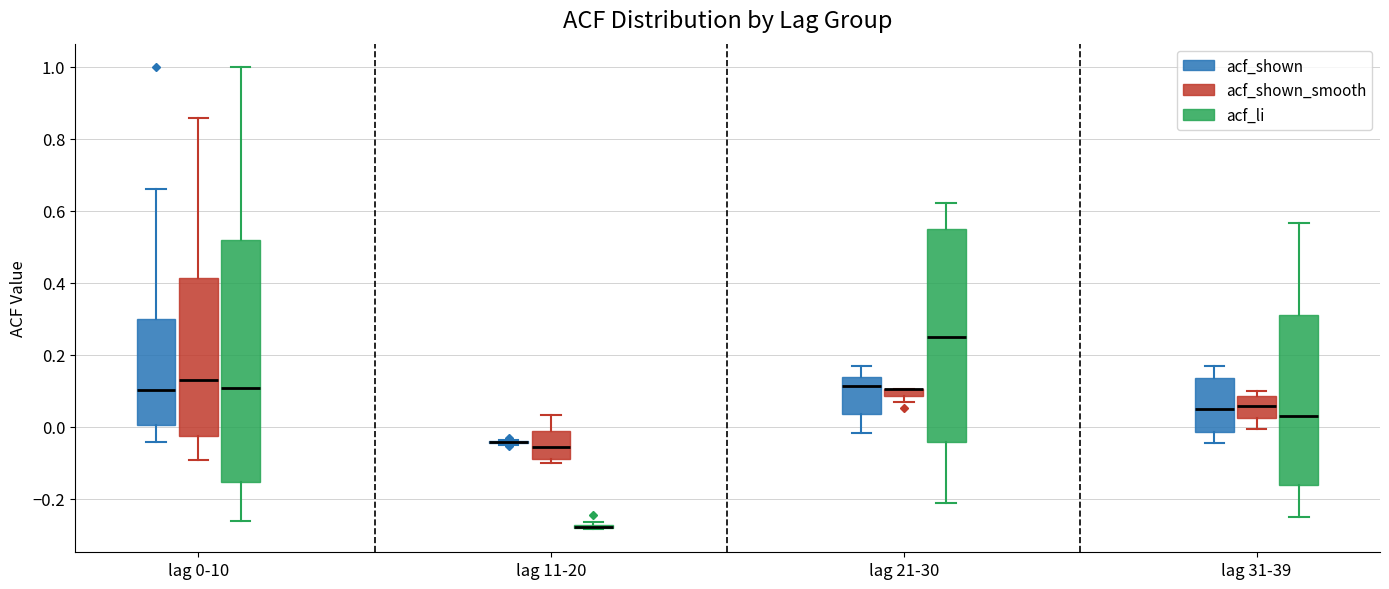

Where does the median line of the box for lag 21-30 (acf_li) sit on the y-axis? The values are not printed on the chart, so give them approximately, as read against the axis.

0.24